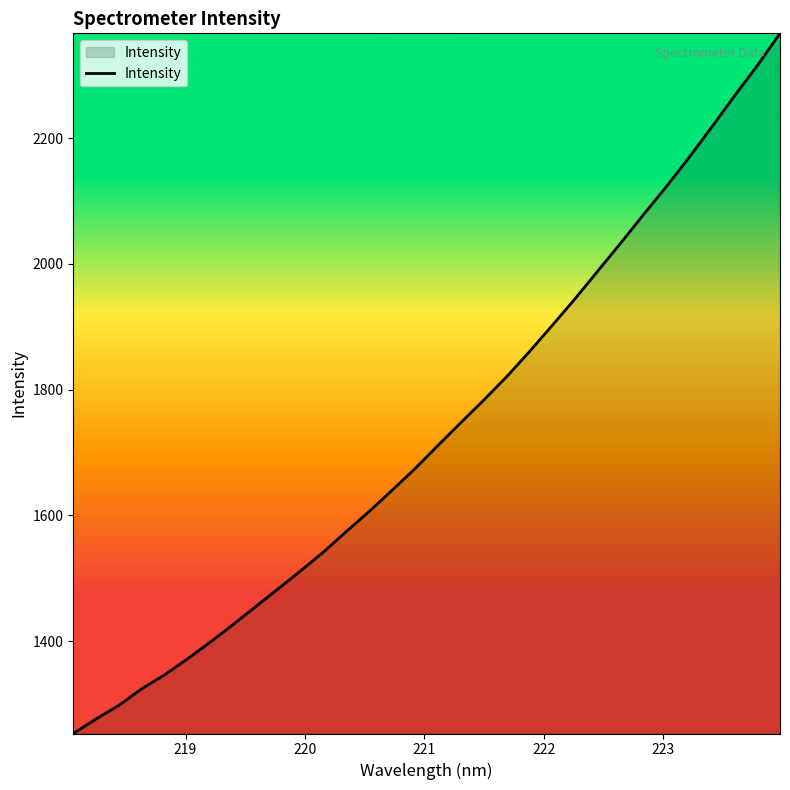

What is the difference between the maximum and minimum values?

1113.4